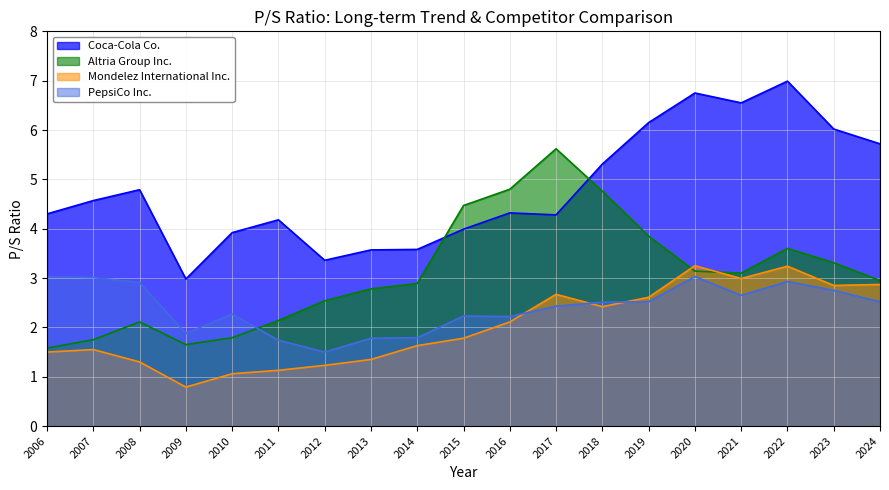

How many data points in Coca-Cola Co. are above 4?

13